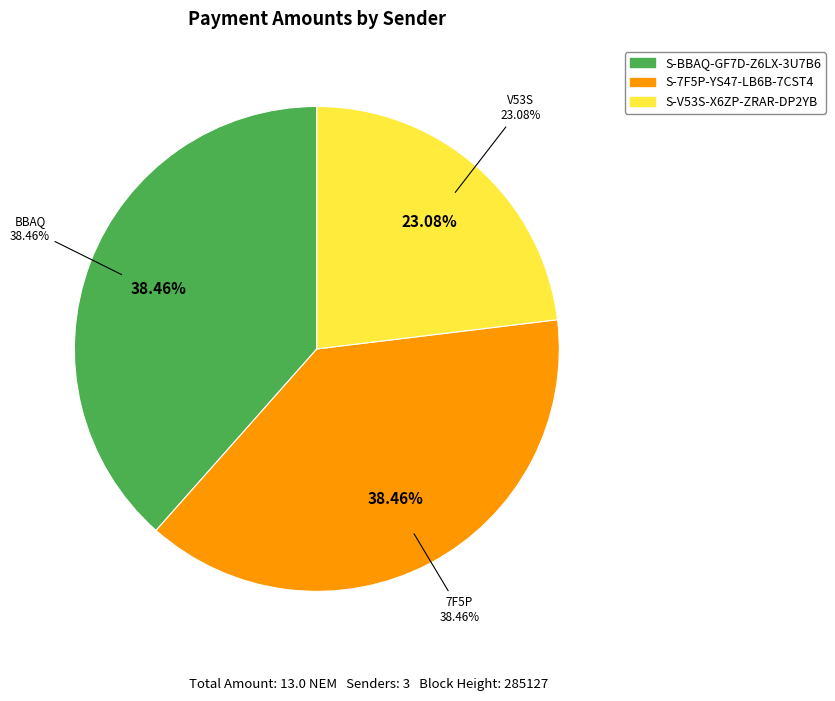

Which category has the smallest portion of the pie?

S-V53S-X6ZP-ZRAR-DP2YB